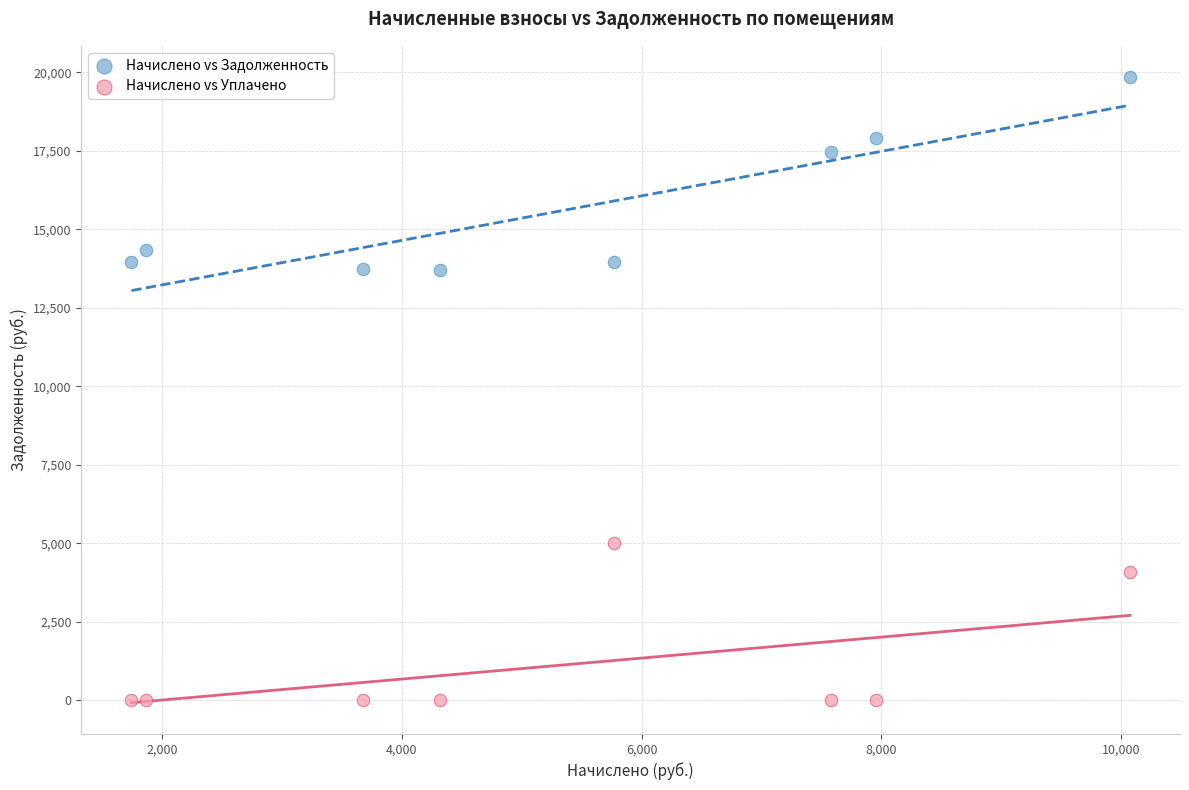

What is the X range (max minus min) for the scatter plot?

8333.4